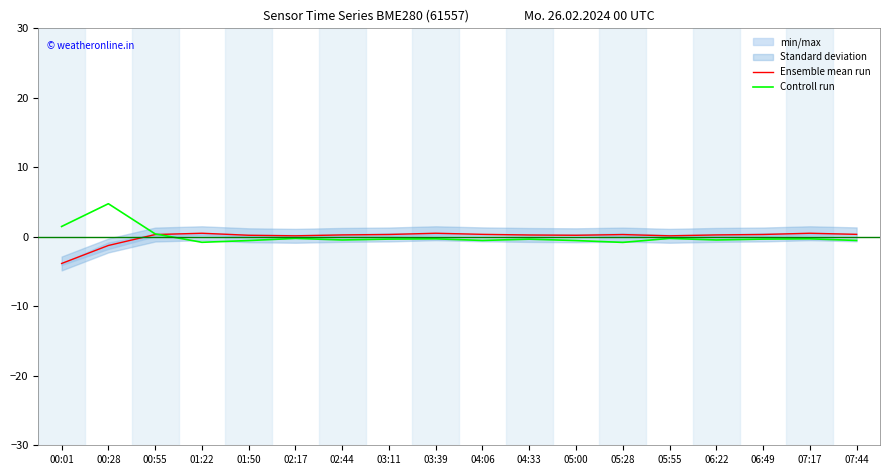

The Ensemble mean run series shows 0.5 at 07:17. True or false?

True